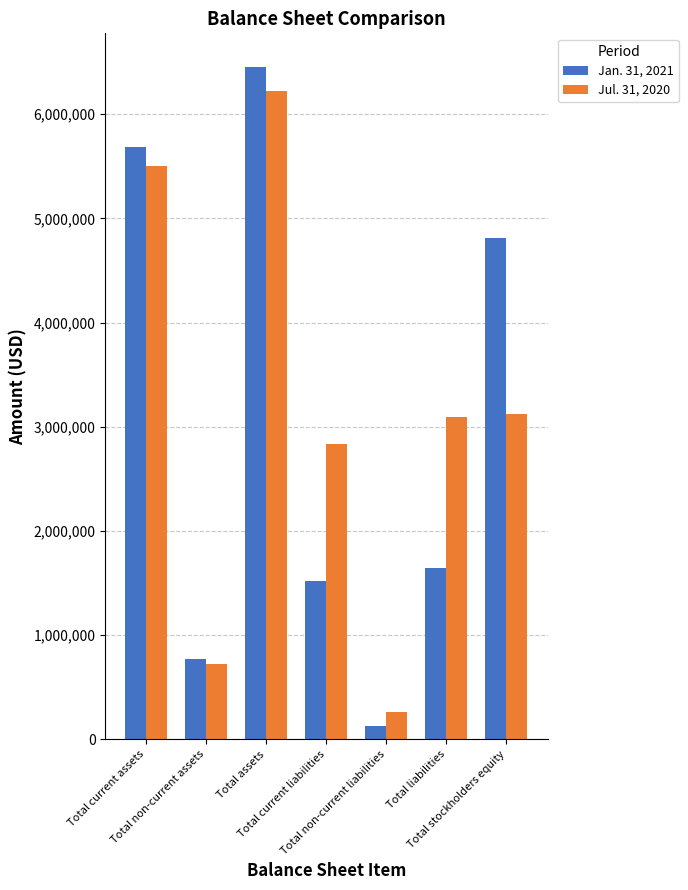

What is the value of the Jul. 31, 2020 bar at the 1st from the left?

5498821